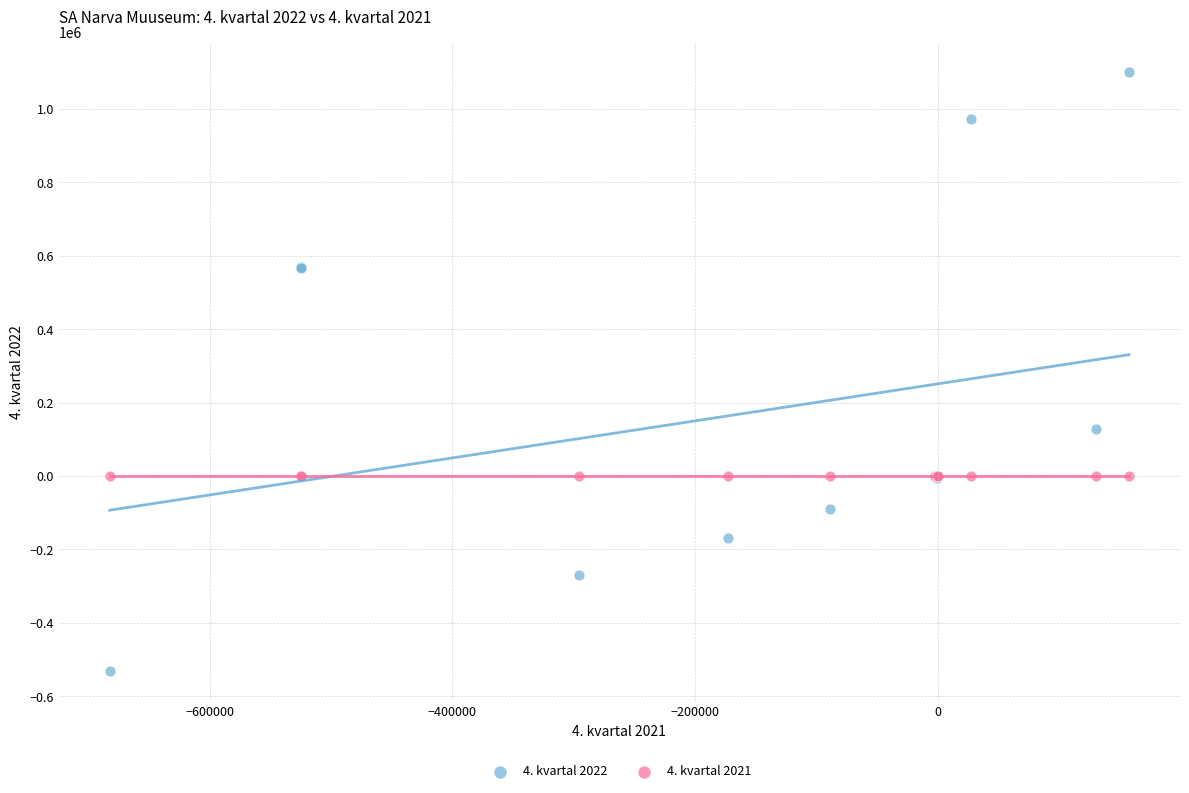

Across all series, what Y value is closest to 284721?

128956.4